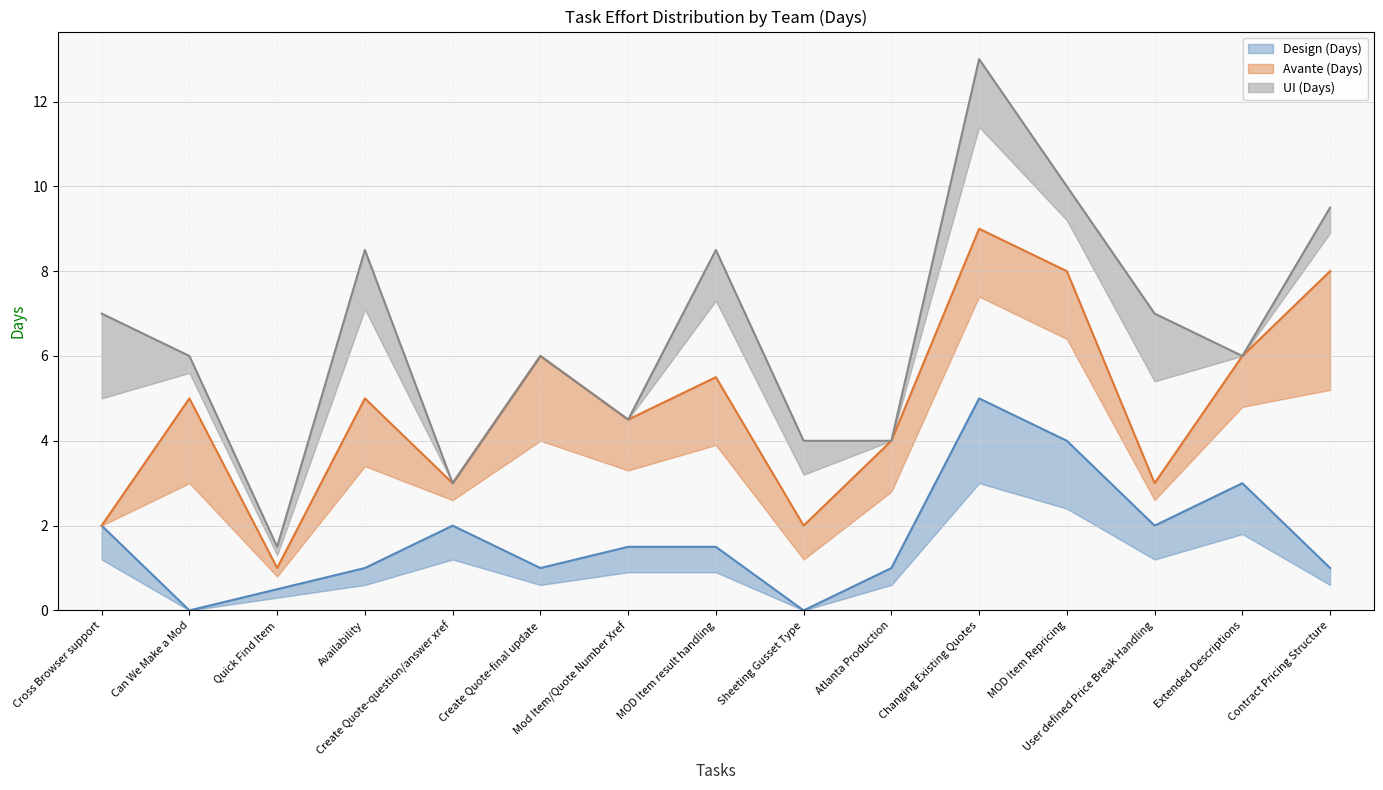

At which label is Avante (Days) closest to 3?

Mod Item/Quote Number Xref